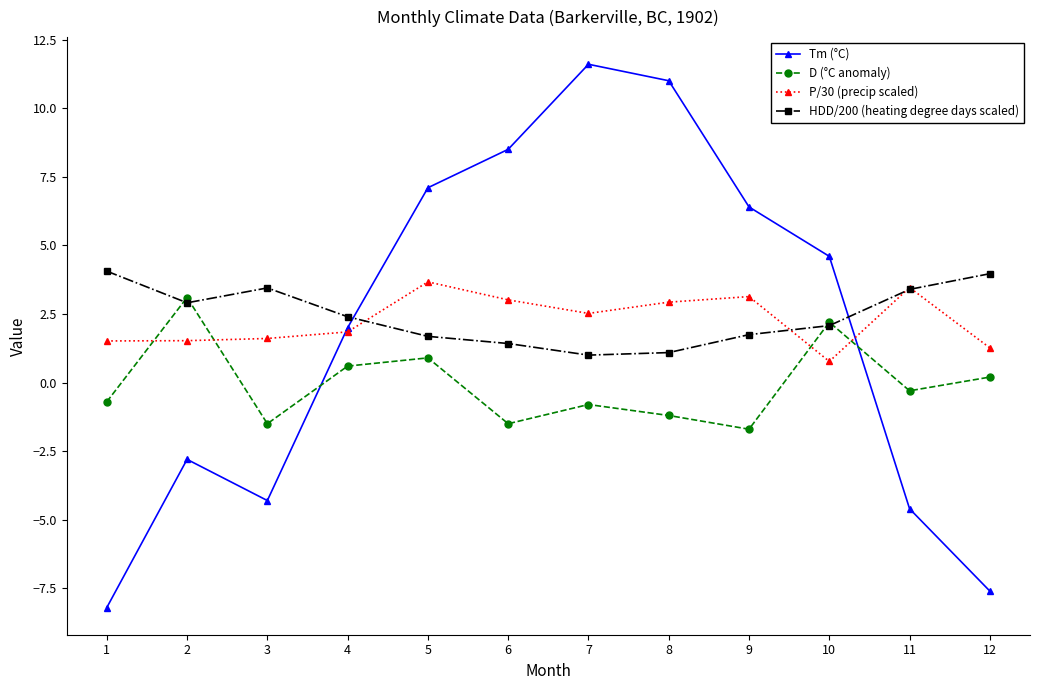

What is the difference between the maximum and minimum values in the D (°C anomaly) series?

4.8